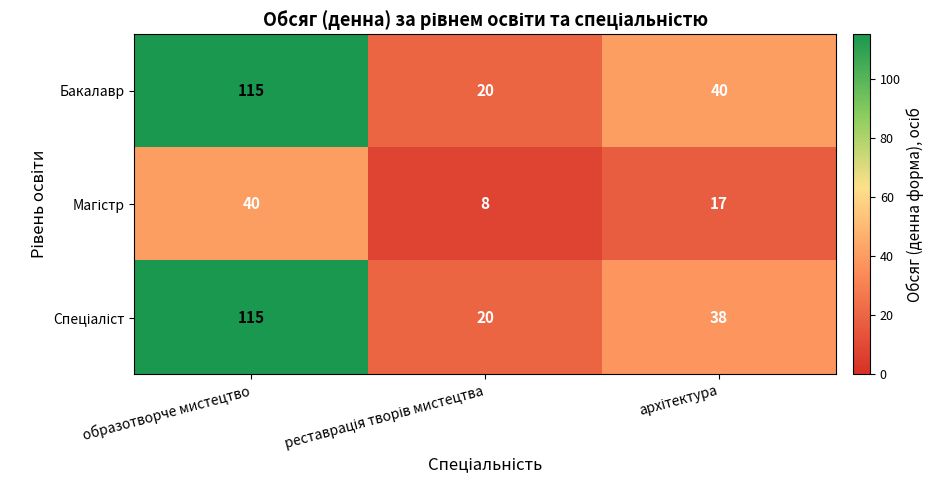

True or false: Бакалавр has a value of 115 at образотворче мистецтво.

True